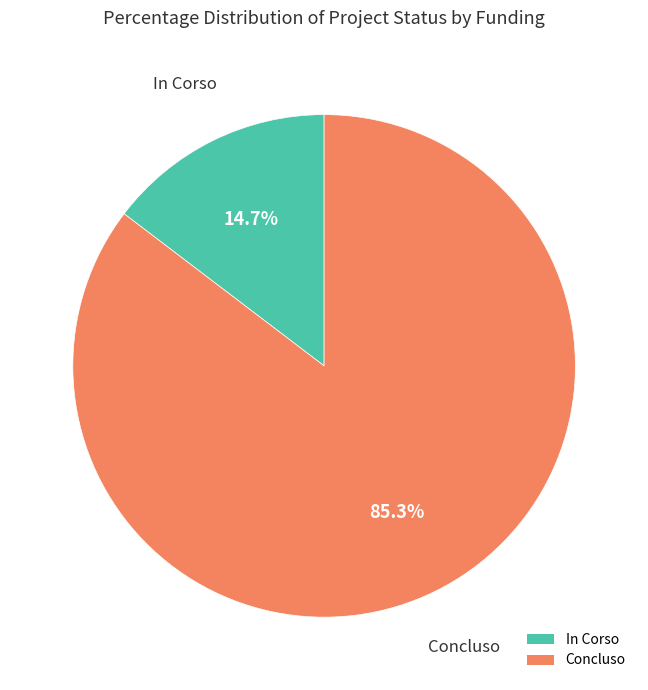

Which slice is the smallest?

In Corso